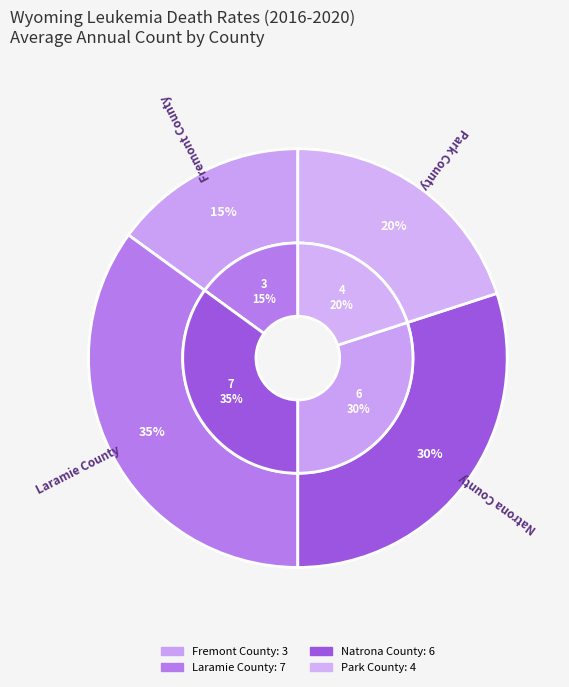

To the nearest percent, what is the difference between the Natrona County and Fremont County slice percentages?

15%